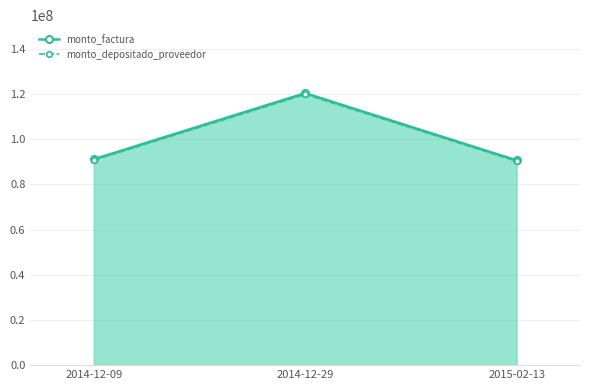

Reading left to right, list all the values displayed in this chart.

monto_factura: 2014-12-09=91164822	2014-12-29=120445178	2015-02-13=90690000
monto_depositado_proveedor: 2014-12-09=90800163	2014-12-29=119963397	2015-02-13=90327240